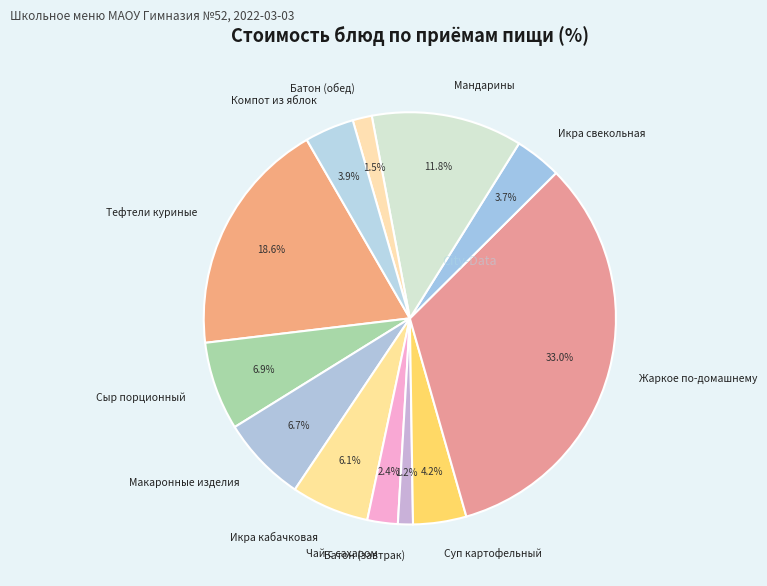

What is the ratio of the value at Макаронные изделия to the value at Мандарины?

0.6